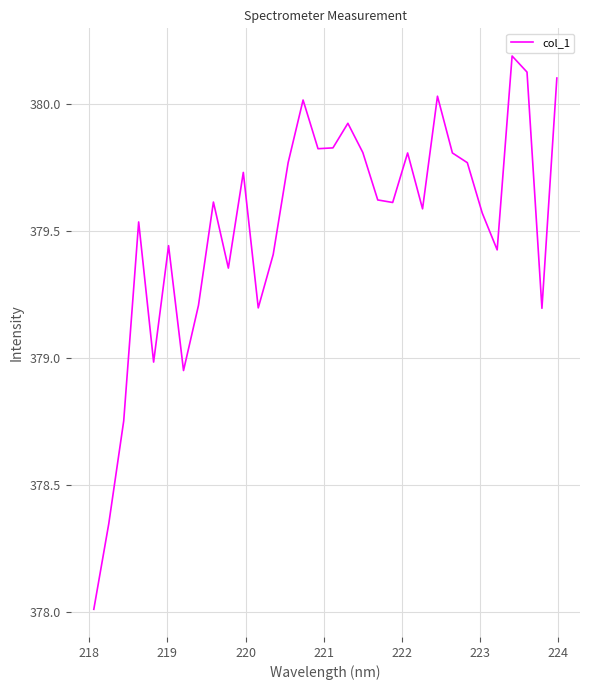

What is the smallest value displayed?

378.0